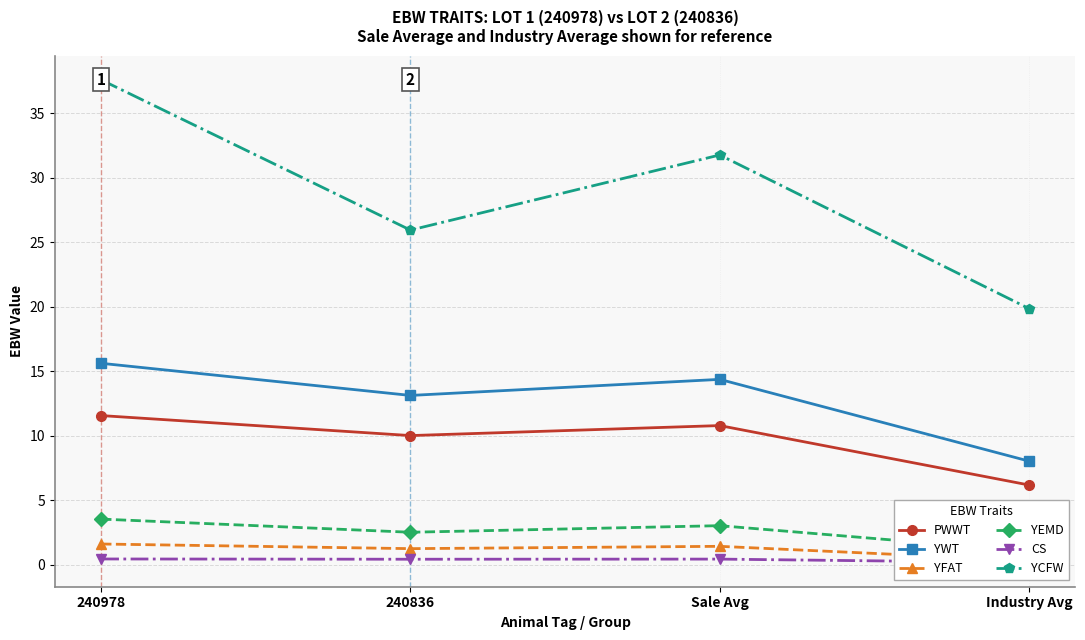

What is the label of the 1st point from the left?

240978